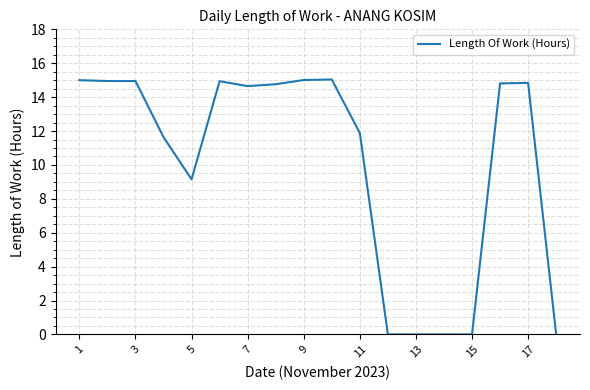

What is the difference between the maximum and minimum values?

15.0